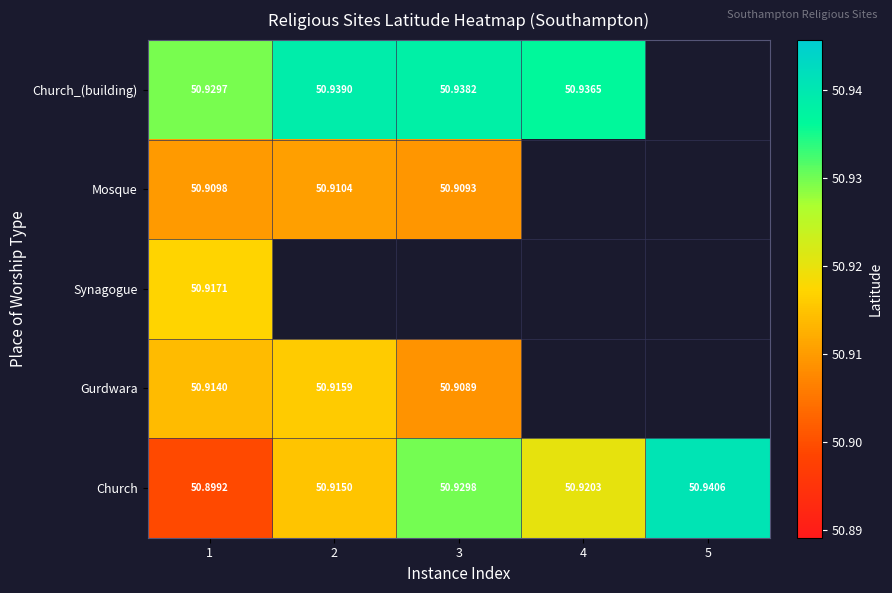

Is the value of Church_(building) at 2 greater than the value of Gurdwara at 2?

Yes